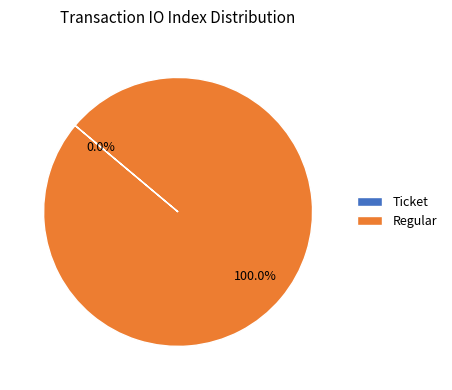

How much of the chart is everything except Ticket?

100.0%